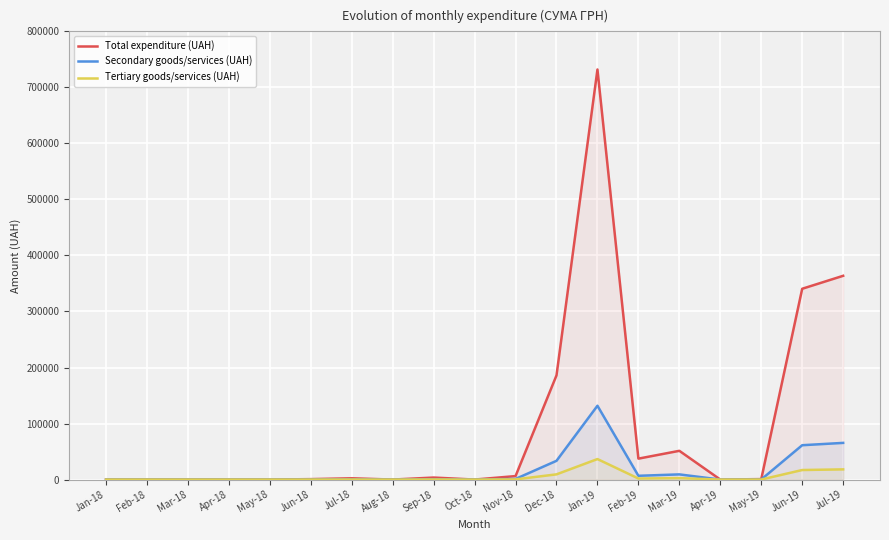

How many lines are shown in the chart?

3